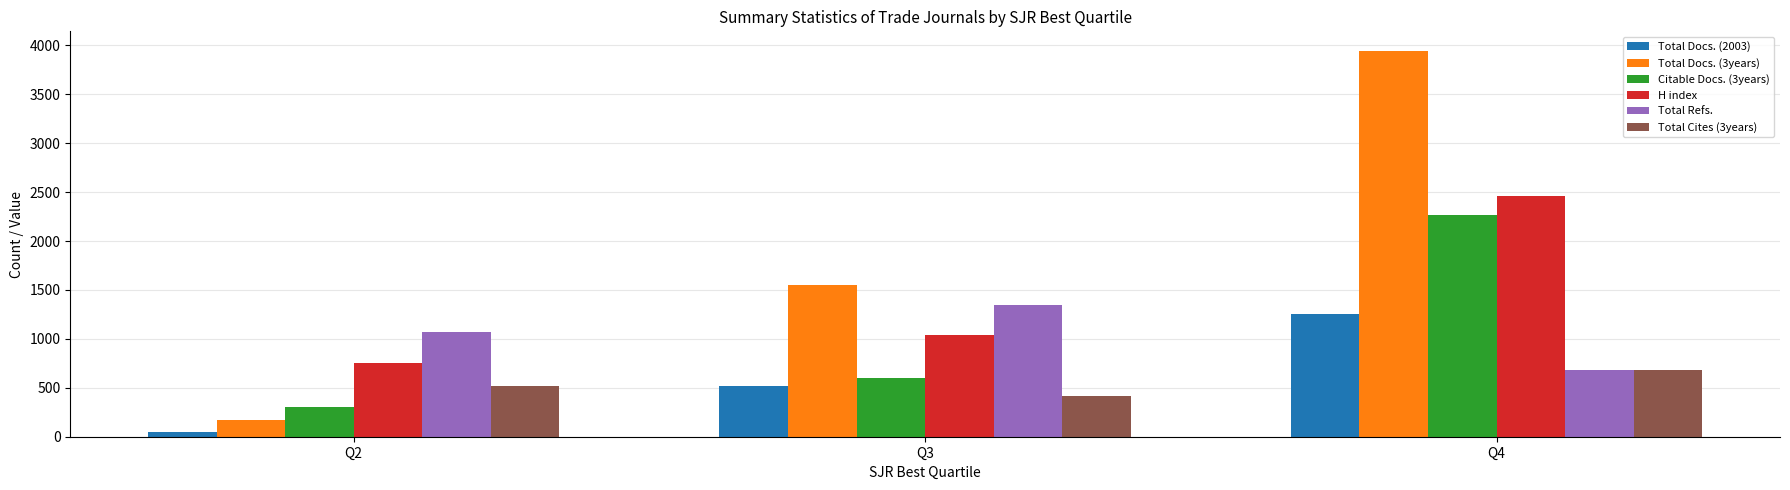

Reading right to left, what are all the values shown in this chart?

Total Docs. (2003): Q4=1255	Q3=516	Q2=50
Total Docs. (3years): Q4=3946	Q3=1552	Q2=171
Citable Docs. (3years): Q4=2264	Q3=600	Q2=304
H index: Q4=2463	Q3=1042	Q2=754
Total Refs.: Q4=679	Q3=1343	Q2=1071
Total Cites (3years): Q4=679	Q3=419	Q2=519